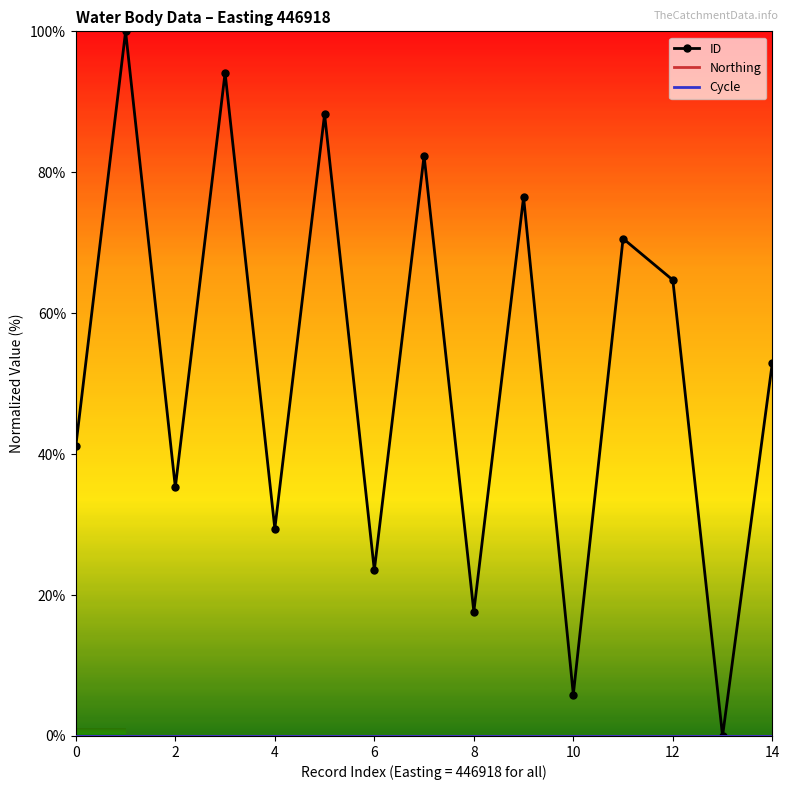

At which category does the chart reach its minimum across all series?

13